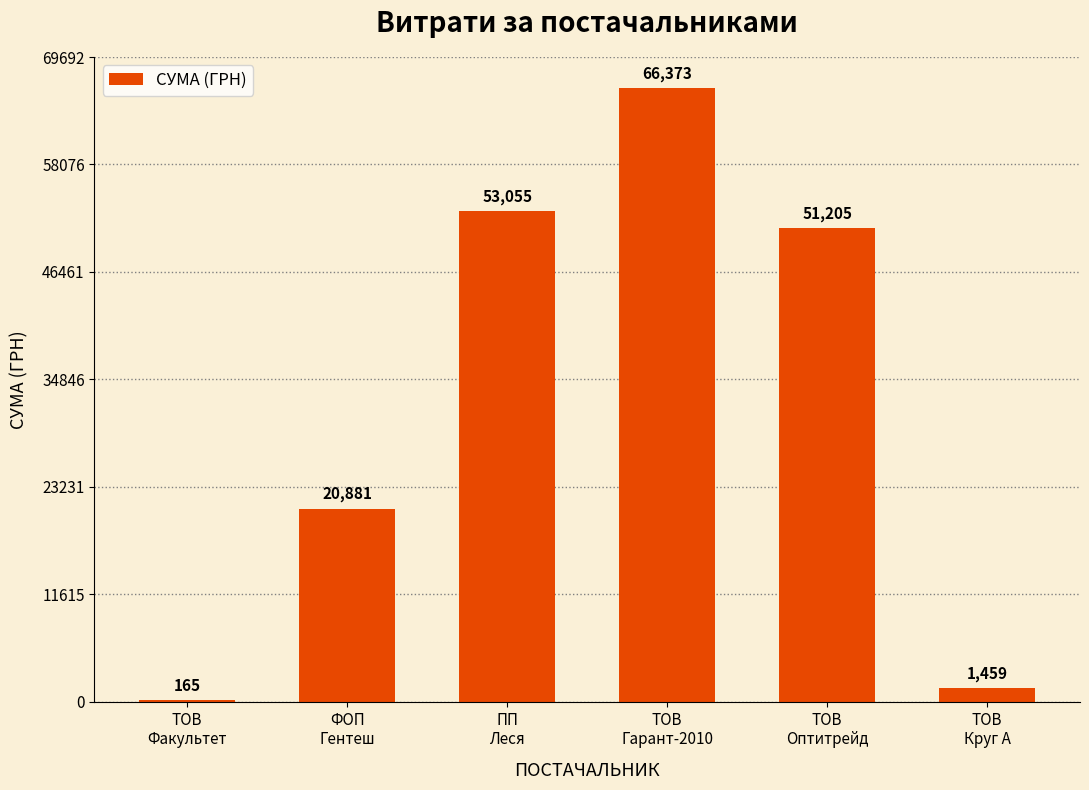

Count the number of categories in the chart.

6